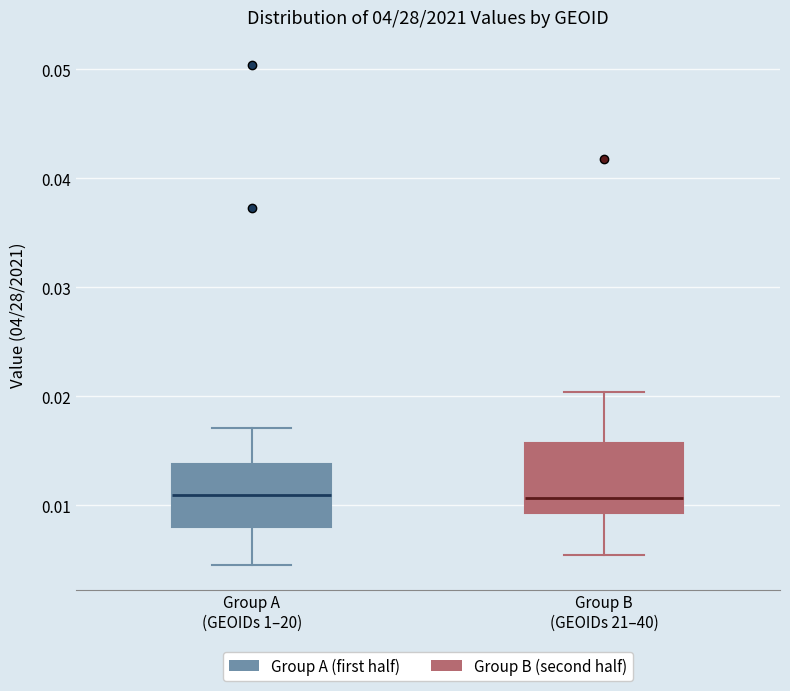

Reading left to right, read every box against the y-axis: the position of its median line, the range the box covers, and the ends of its whiskers. The values are not printed on the chart, so give them approximately, as read against the axis.

Group A (GEOIDs 1–20): median 0.011, box 0.008 to 0.014, whiskers 0.005 to 0.017
Group B (GEOIDs 21–40): median 0.011, box 0.009 to 0.016, whiskers 0.005 to 0.020